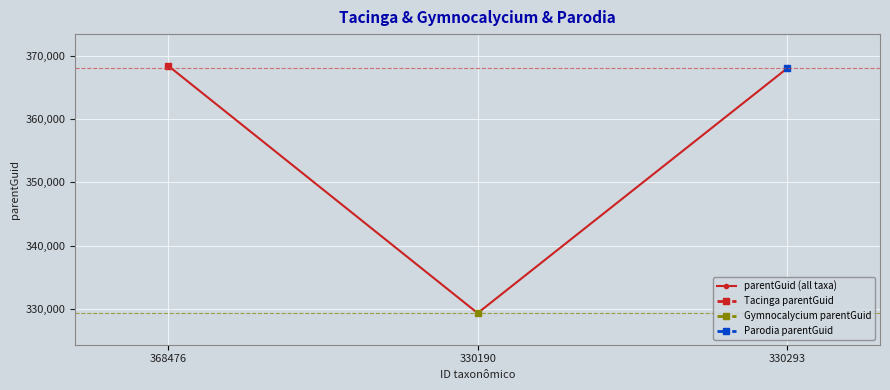

The chart shows a value of 368472 at 368476. True or false?

True